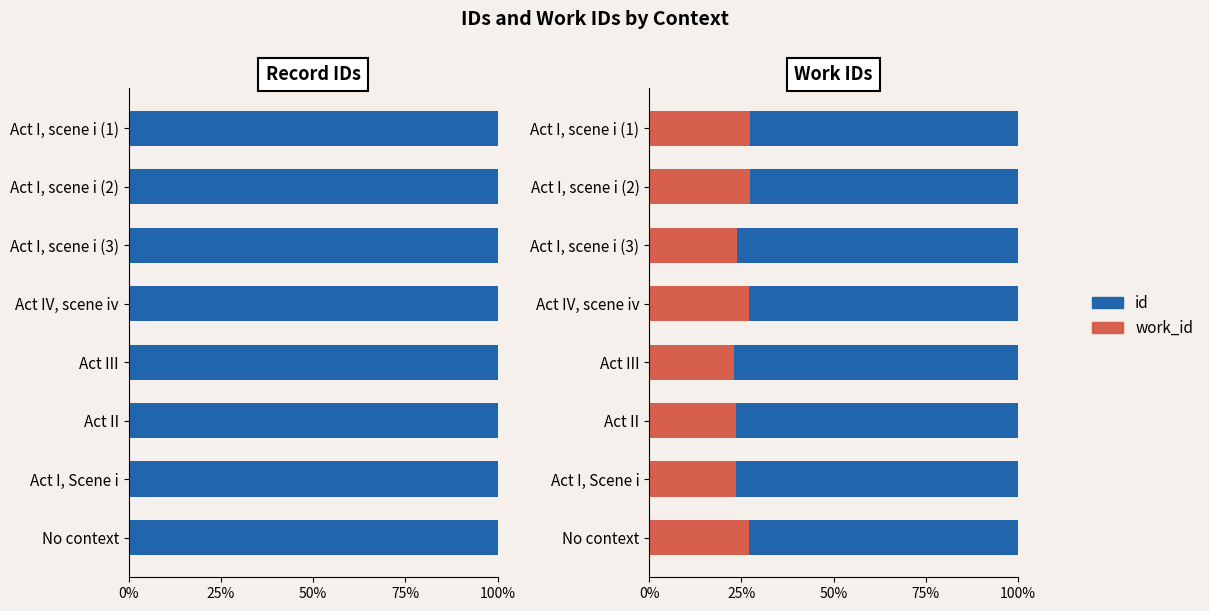

What is the lowest value of the id series?

0.6